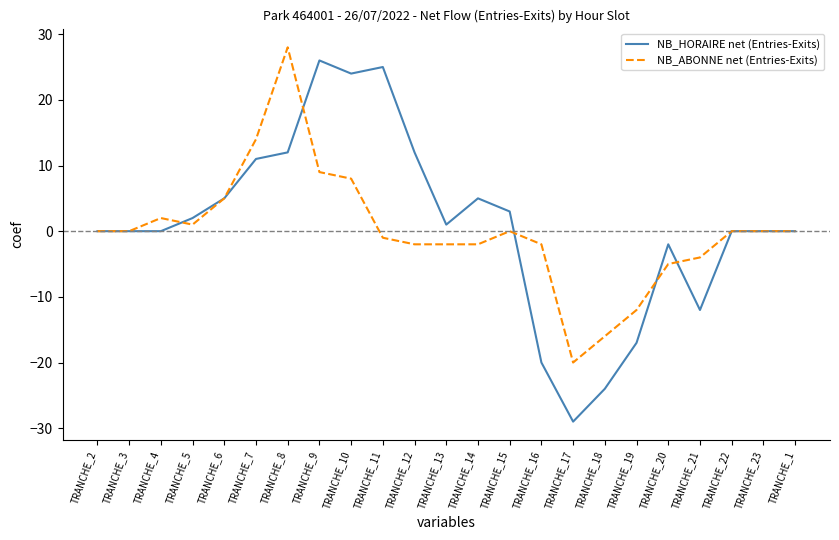

What is the difference between the highest and lowest values at TRANCHE_11?

26